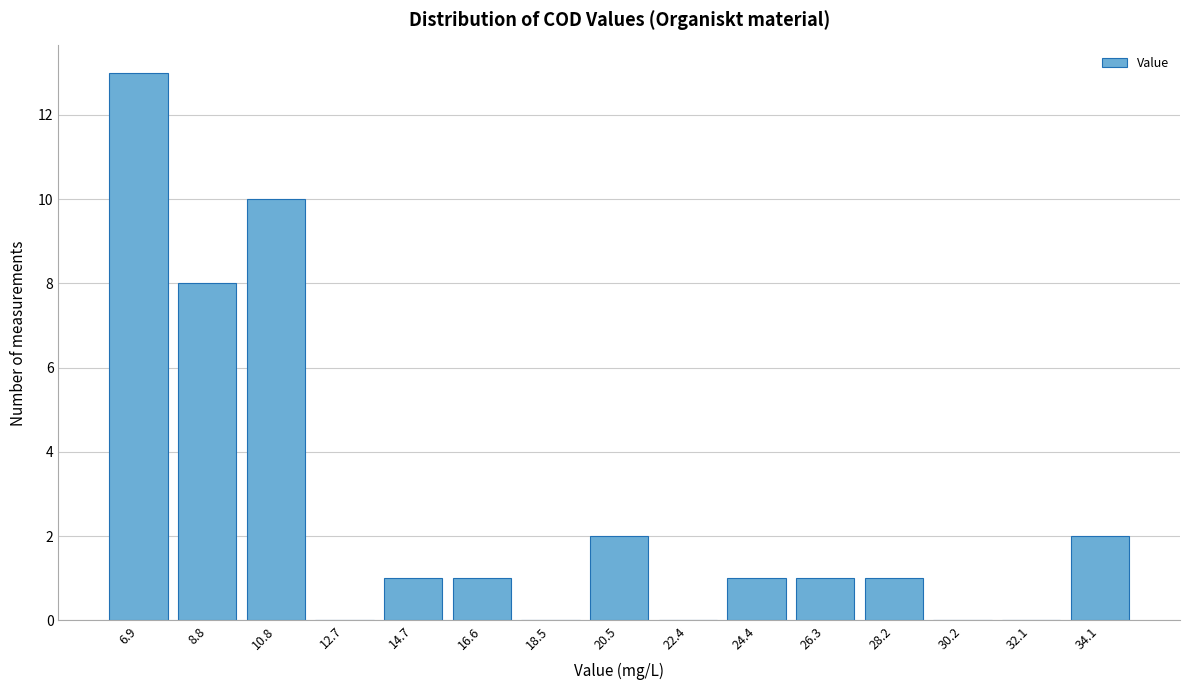

Reading right to left, what are all the values shown in this chart?

34.1=2	32.1=0	30.2=0	28.2=1	26.3=1	24.4=1	22.4=0	20.5=2	18.5=0	16.6=1	14.7=1	12.7=0	10.8=10	8.8=8	6.9=13